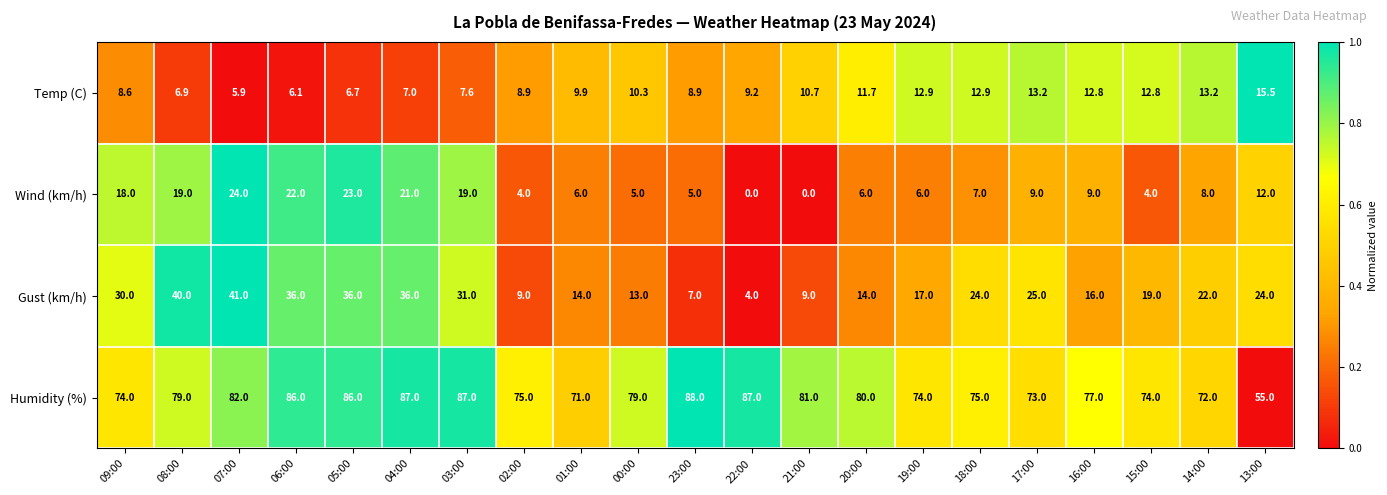

What is the difference between the maximum and second lowest values in the Temp (C) series?

9.4